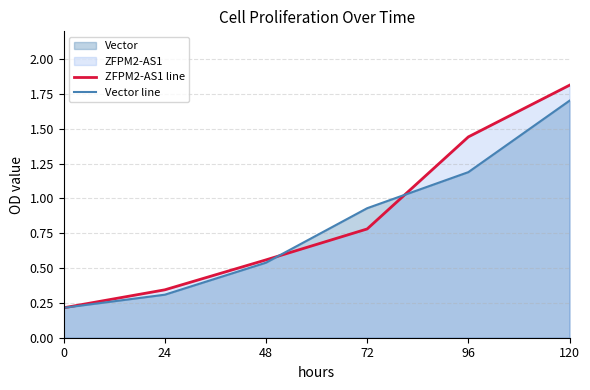

Read the ZFPM2-AS1 line value at 72.

0.8